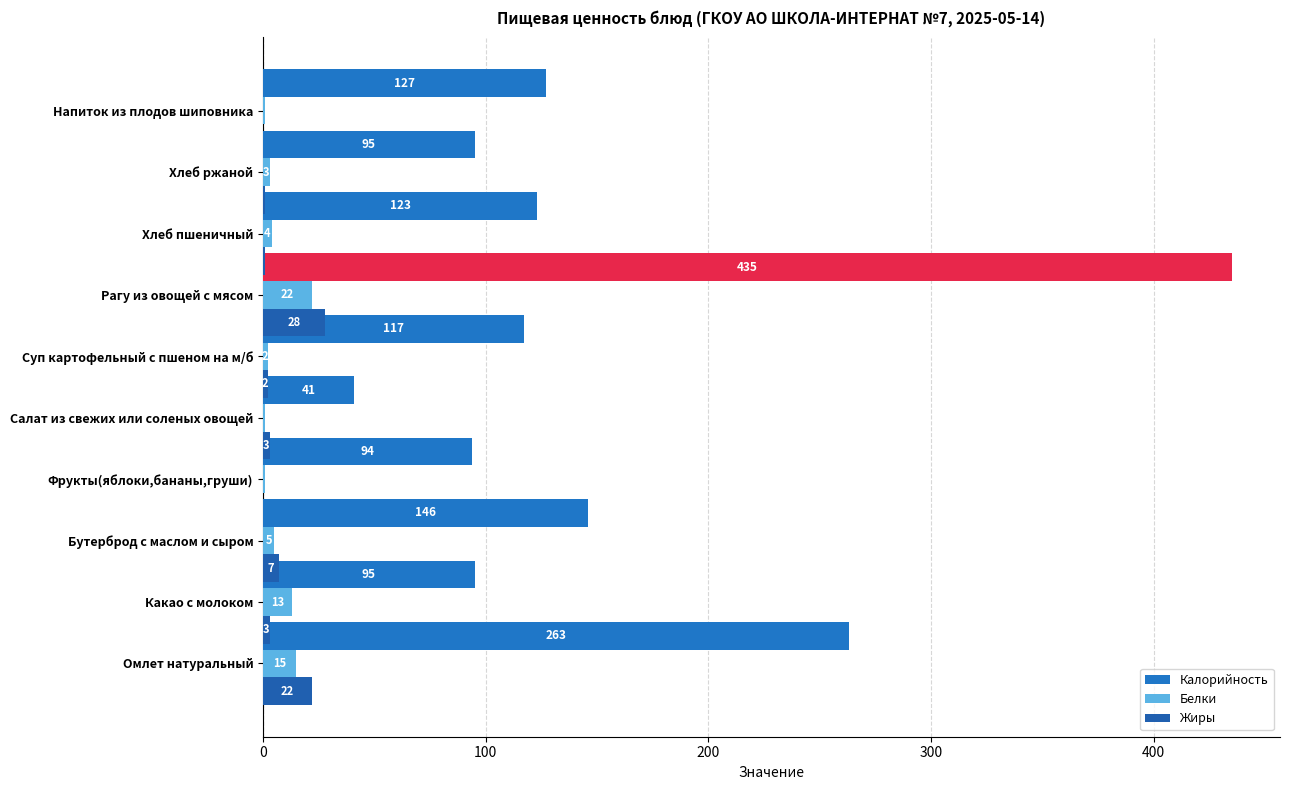

What is the maximum value shown in the chart?

435